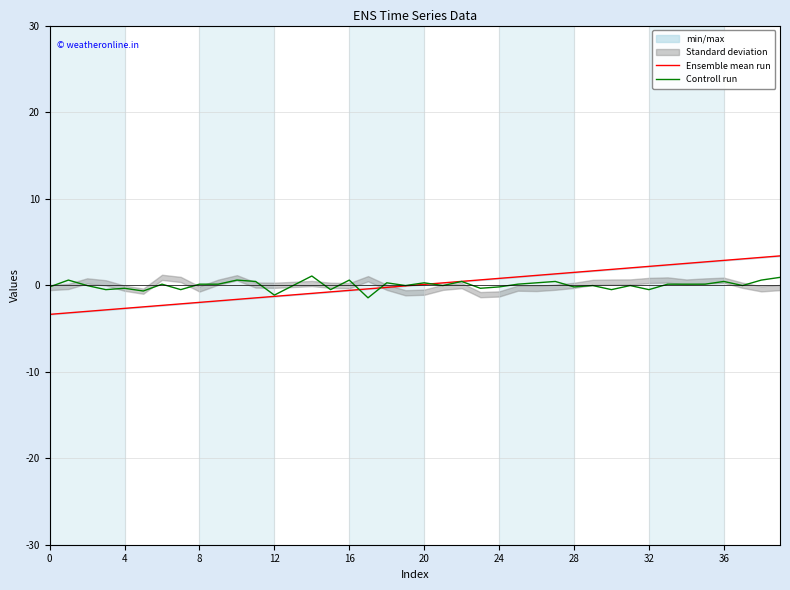

What is the difference between the maximum and minimum values in the Controll run series?

2.5